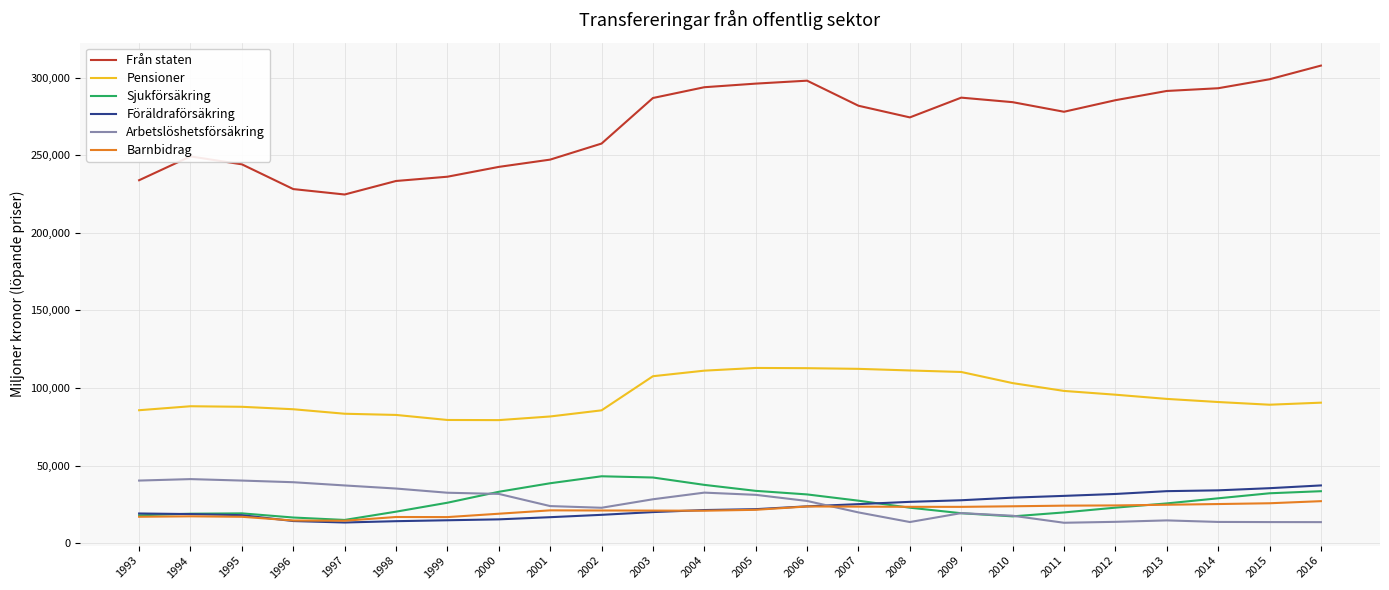

Which series changed the most between 1997 and 2012?

Från staten